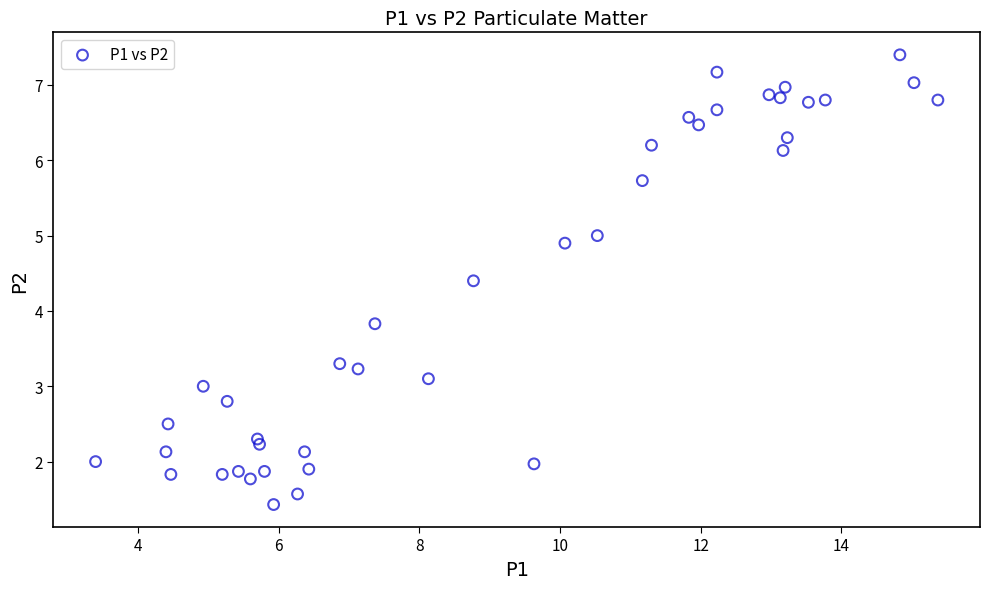

What Y value in the scatter plot is closest to 4?

3.8